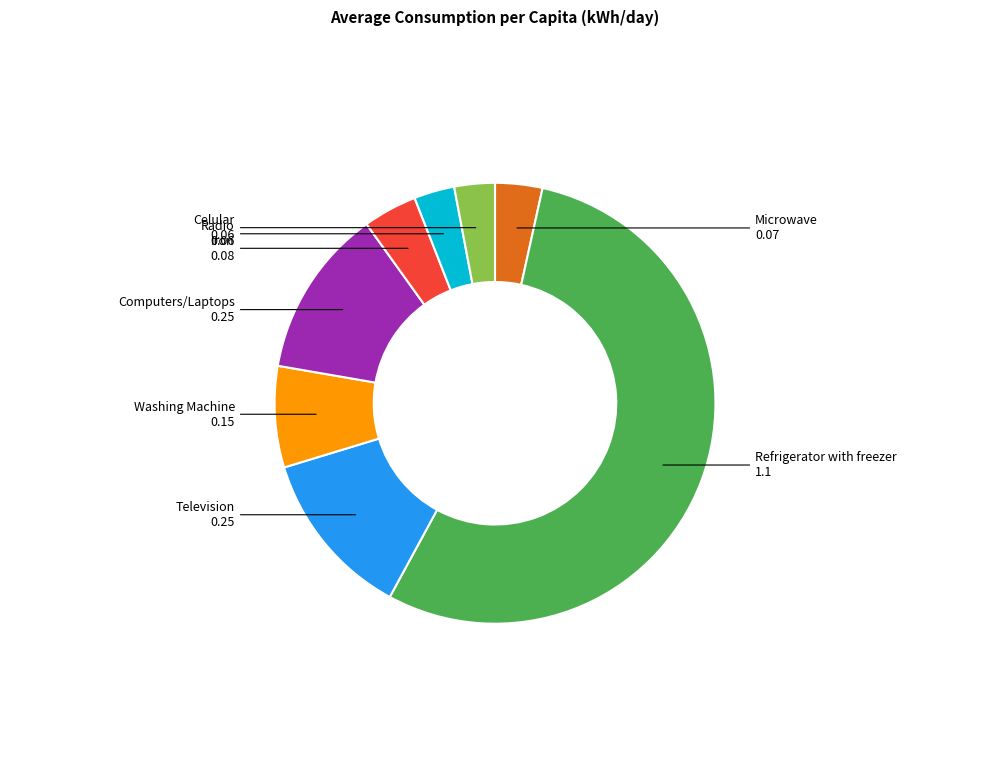

How many slices are in this pie chart?

8